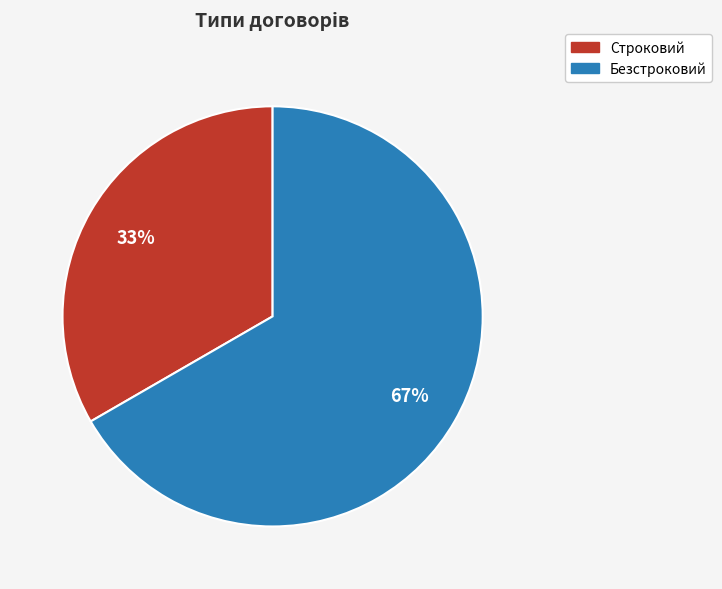

Which slice represents more than half of the pie?

Безстроковий